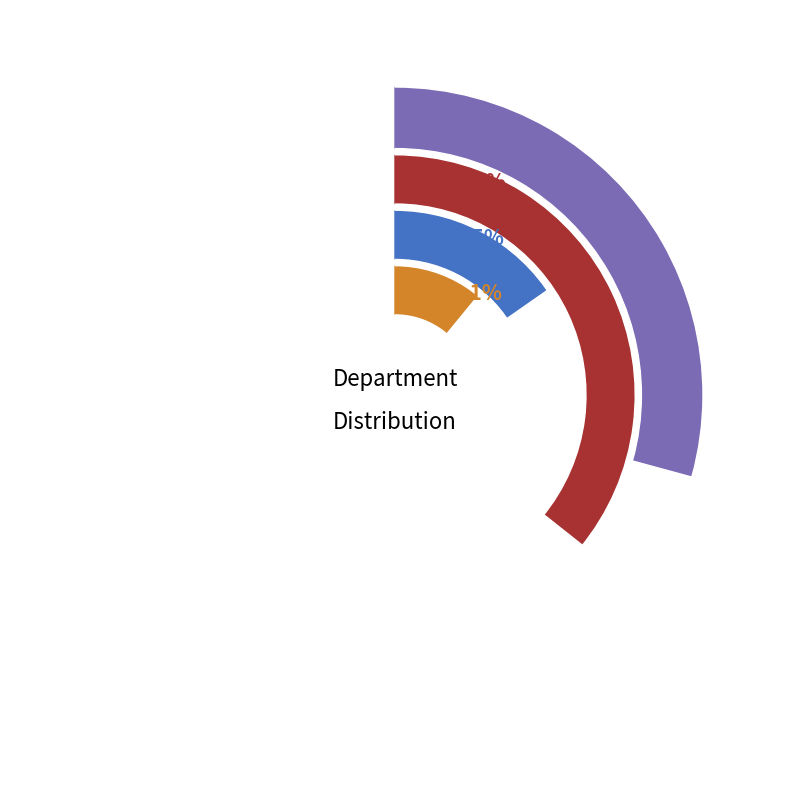

Count the number of slices in the pie.

4